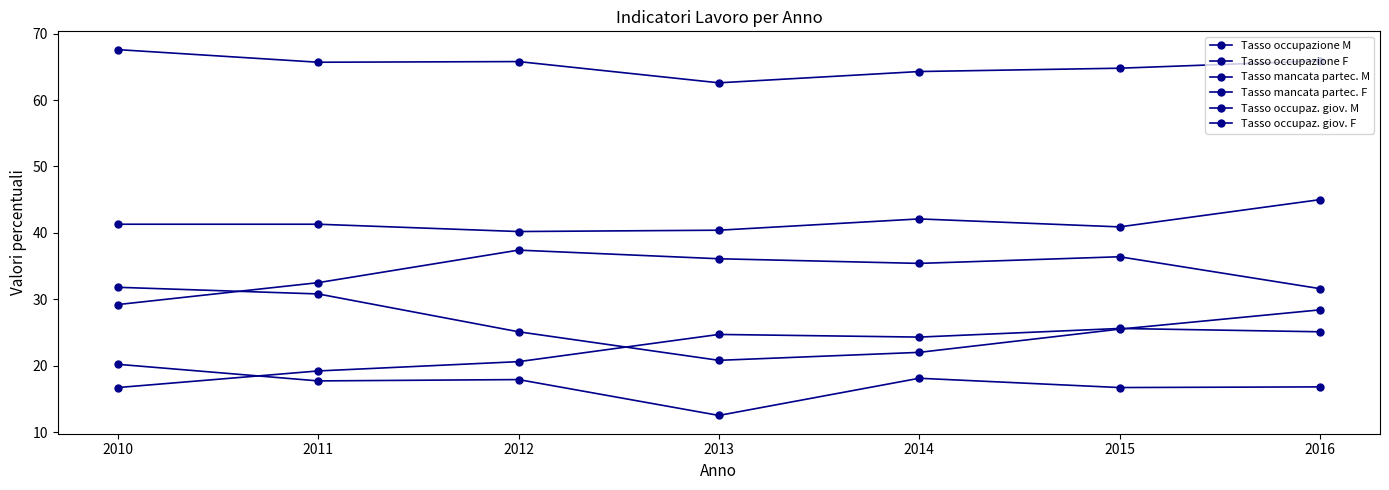

True or false: Tasso occupazione M has a value of 19.2 at 2012.

False